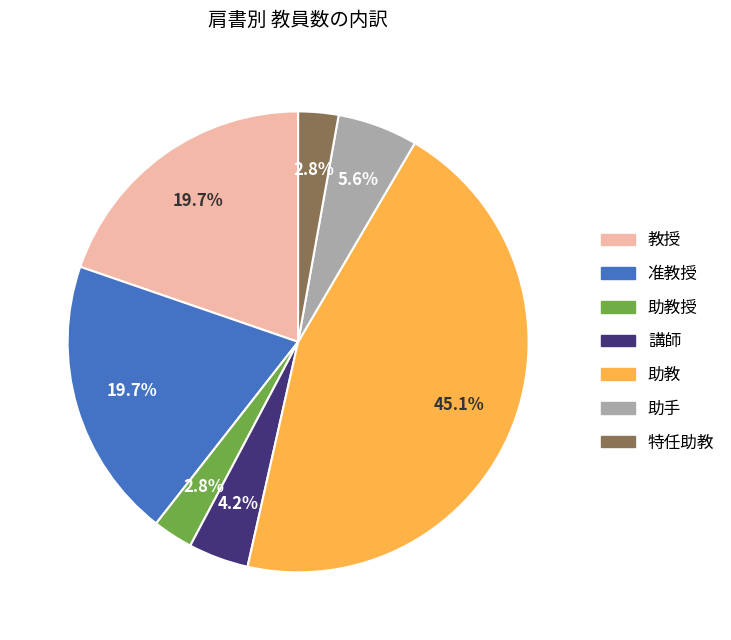

Is there a majority slice in this chart?

No